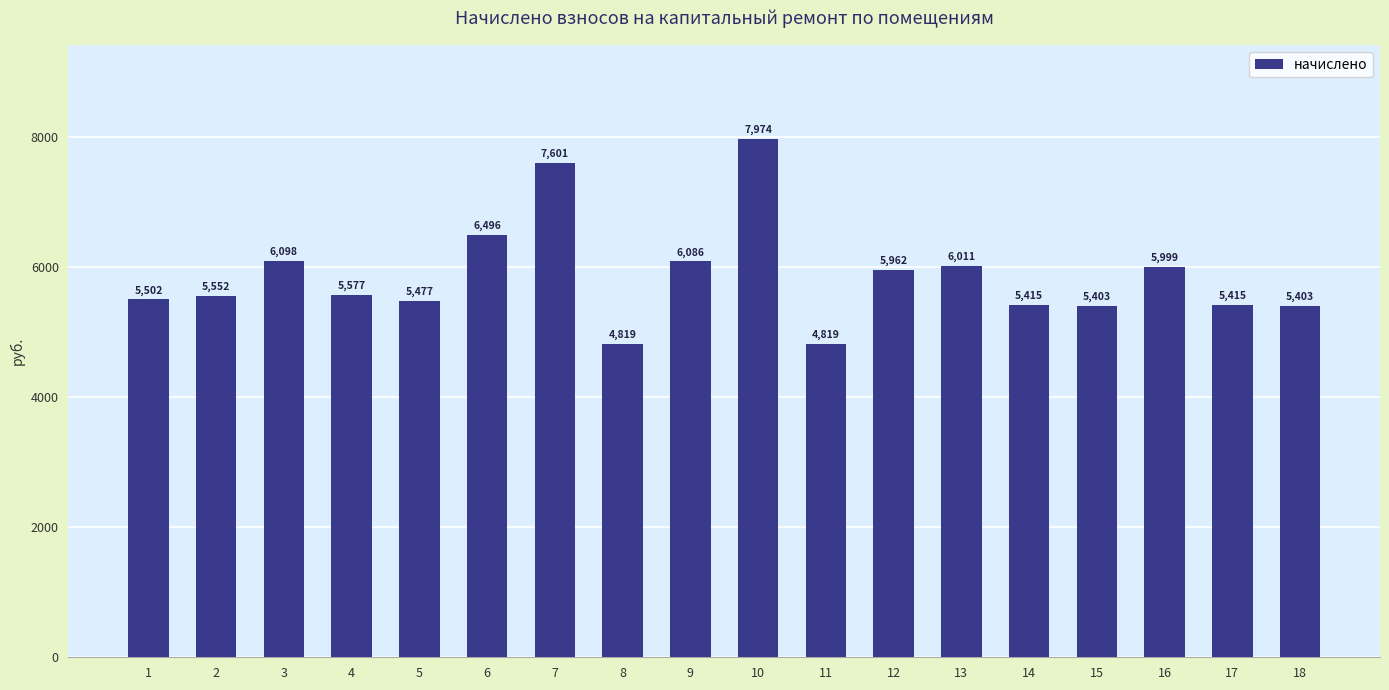

What is the sum of all values?

105607.4